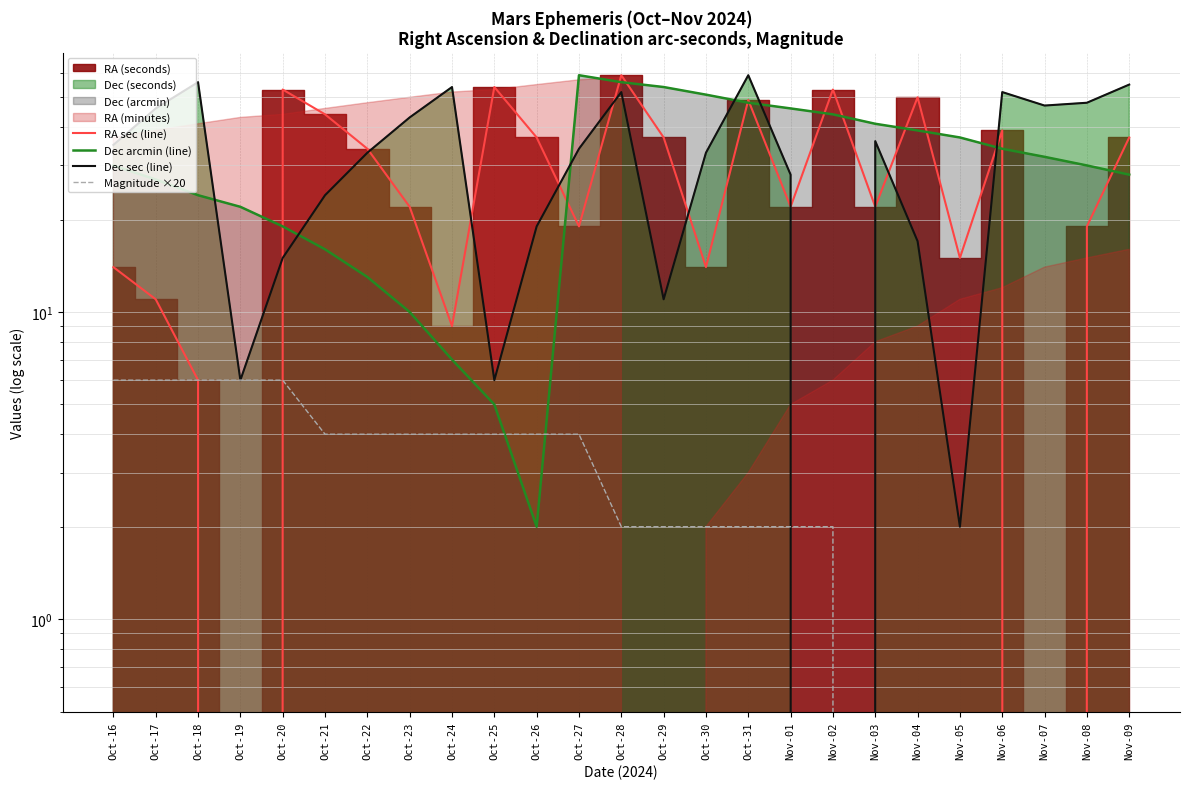

Reading right to left, transcribe all the data shown in this chart.

RA sec (line): Nov-09=37	Nov-08=19	Nov-07=0	Nov-06=39	Nov-05=15	Nov-04=50	Nov-03=22	Nov-02=53	Nov-01=22	Oct-31=49	Oct-30=14	Oct-29=37	Oct-28=59	Oct-27=19	Oct-26=37	Oct-25=54	Oct-24=9	Oct-23=22	Oct-22=34	Oct-21=44	Oct-20=53	Oct-19=0	Oct-18=6	Oct-17=11	Oct-16=14
Dec arcmin (line): Nov-09=28	Nov-08=30	Nov-07=32	Nov-06=34	Nov-05=37	Nov-04=39	Nov-03=41	Nov-02=44	Nov-01=46	Oct-31=48	Oct-30=51	Oct-29=54	Oct-28=56	Oct-27=59	Oct-26=2	Oct-25=5	Oct-24=7	Oct-23=10	Oct-22=13	Oct-21=16	Oct-20=19	Oct-19=22	Oct-18=24	Oct-17=27	Oct-16=30
Dec sec (line): Nov-09=55	Nov-08=48	Nov-07=47	Nov-06=52	Nov-05=2	Nov-04=17	Nov-03=36	Nov-02=0	Nov-01=28	Oct-31=59	Oct-30=33	Oct-29=11	Oct-28=52	Oct-27=34	Oct-26=19	Oct-25=6	Oct-24=54	Oct-23=43	Oct-22=33	Oct-21=24	Oct-20=15	Oct-19=6	Oct-18=56	Oct-17=46	Oct-16=35
Magnitude ×20: Nov-09=-2	Nov-08=0	Nov-07=0	Nov-06=0	Nov-05=0	Nov-04=0	Nov-03=0	Nov-02=2	Nov-01=2	Oct-31=2	Oct-30=2	Oct-29=2	Oct-28=2	Oct-27=4	Oct-26=4	Oct-25=4	Oct-24=4	Oct-23=4	Oct-22=4	Oct-21=4	Oct-20=6	Oct-19=6	Oct-18=6	Oct-17=6	Oct-16=6